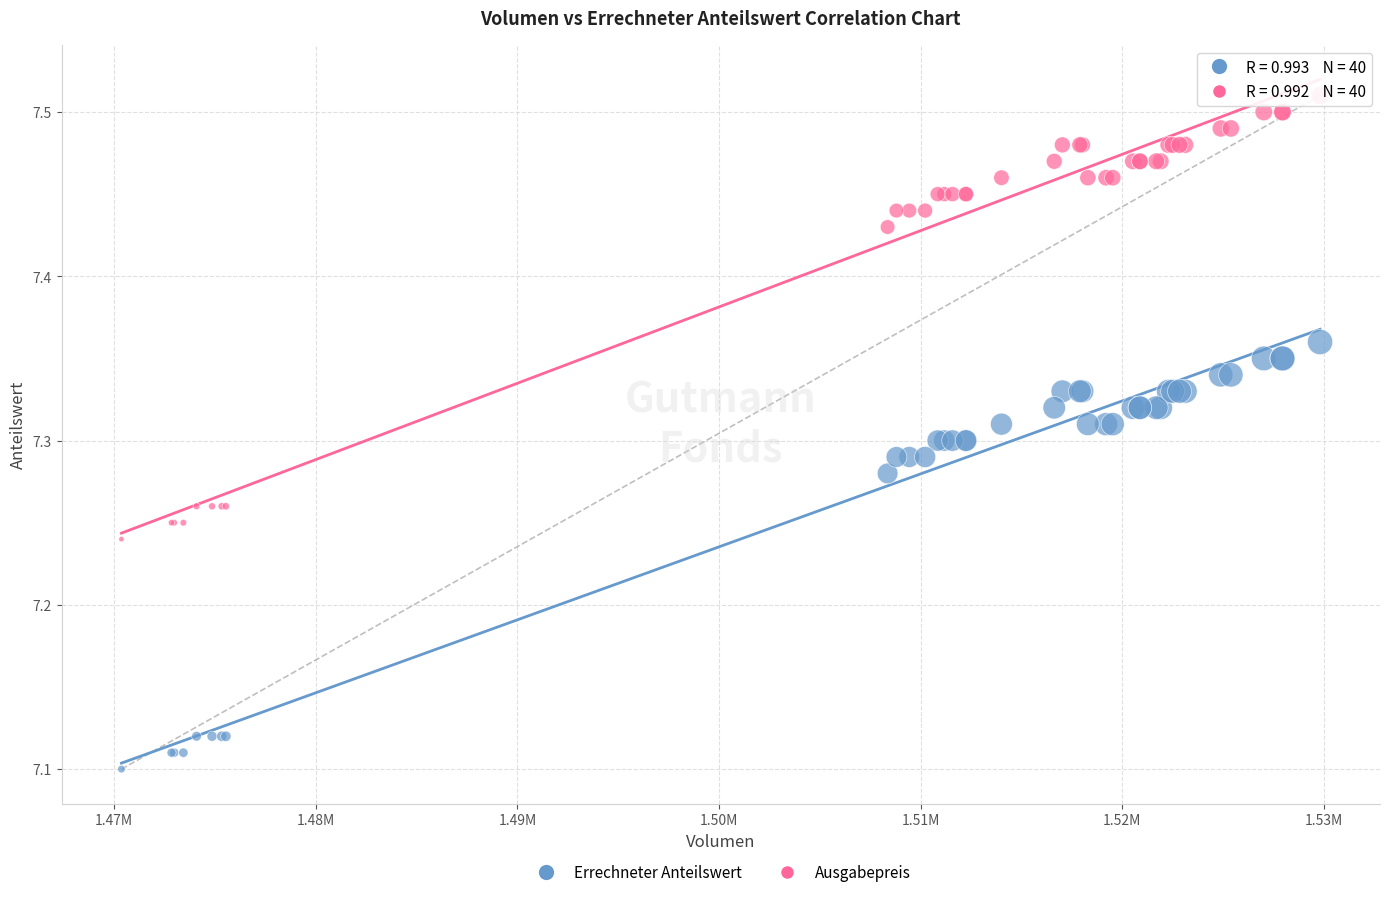

Which series has the largest Y range (max minus min)?

Ausgabepreis